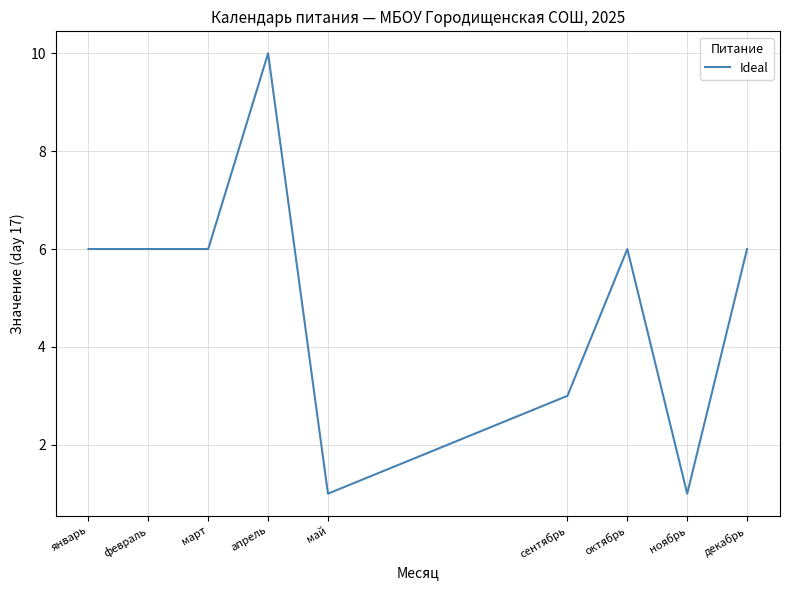

The value at май is 1. True or false?

True